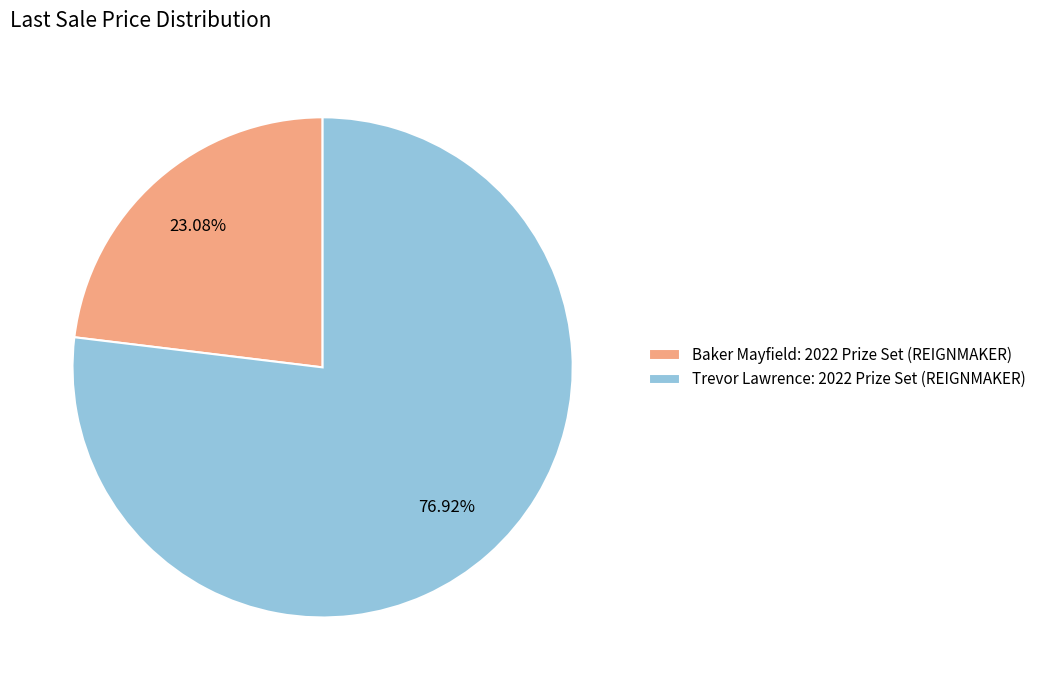

True or false: Baker Mayfield: 2022 Prize Set (REIGNMAKER) accounts for 23% of the total.

True